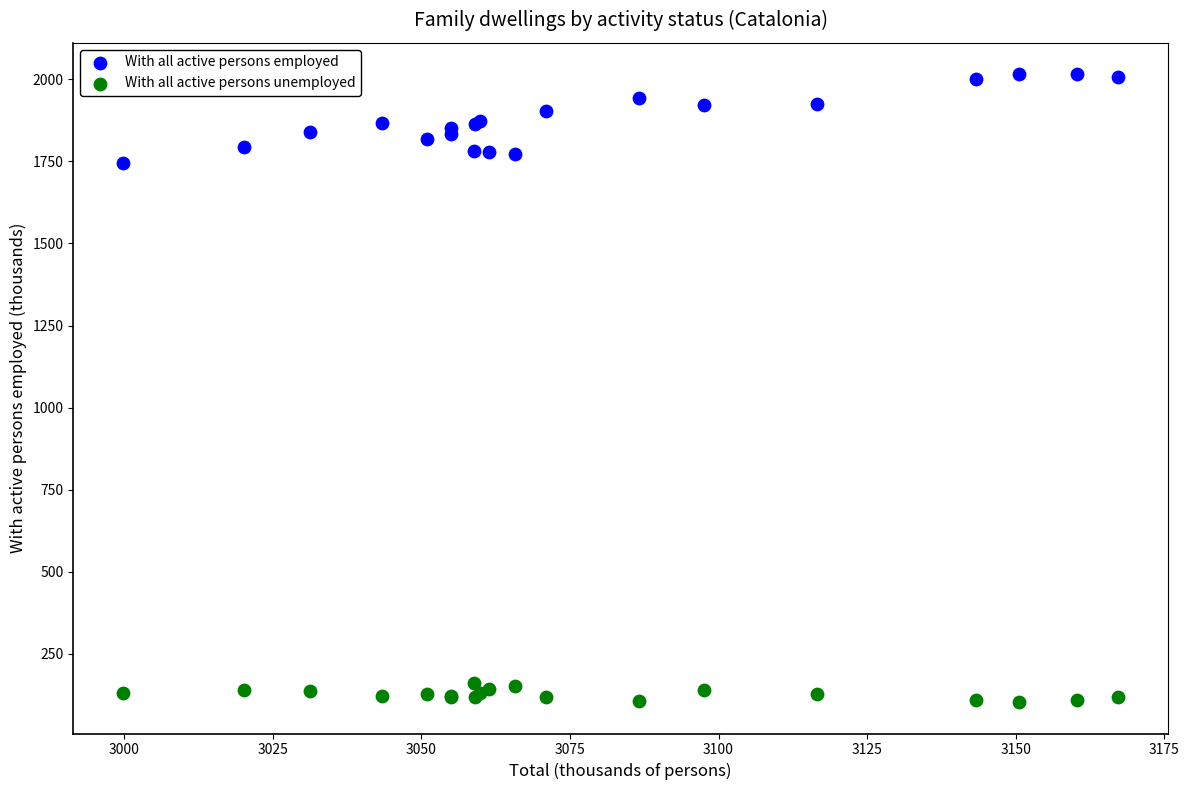

Which series has the largest Y range (max minus min)?

With all active persons employed